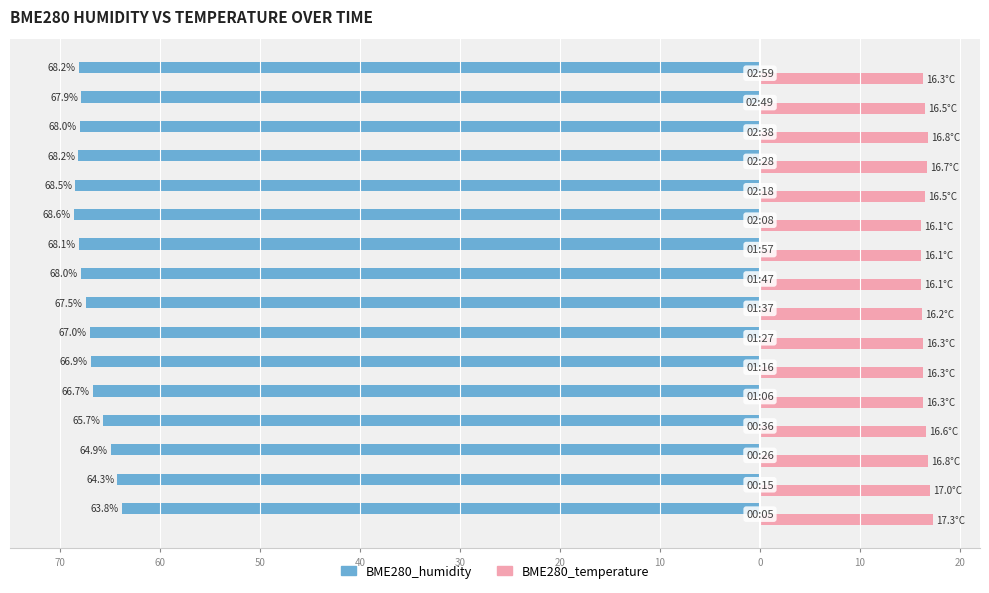

What are all the series names shown in the legend?

BME280_humidity, BME280_temperature